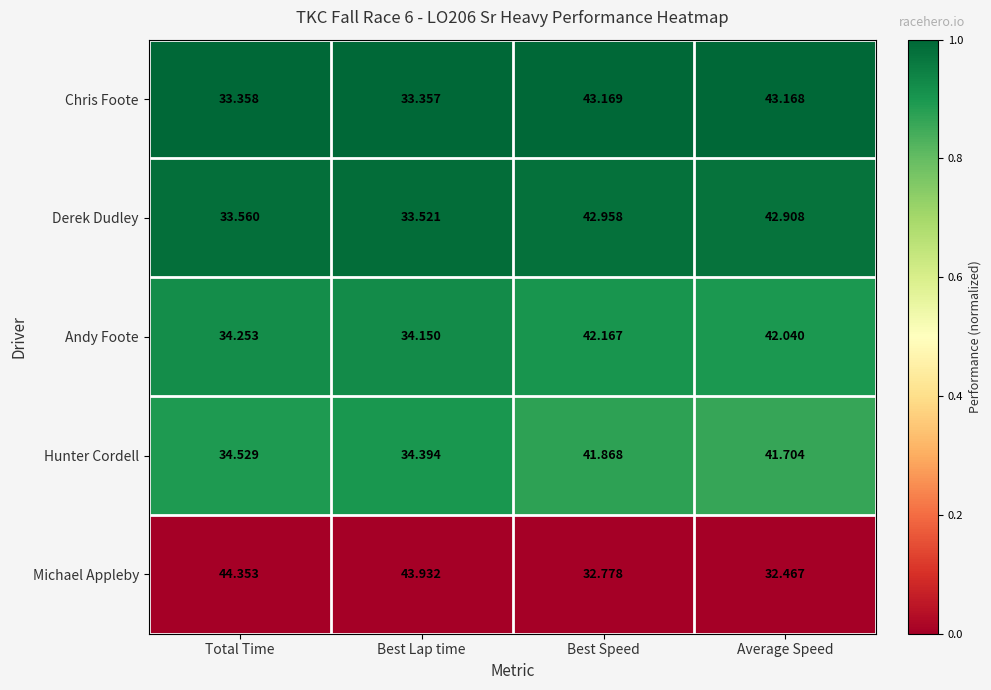

Where does the Hunter Cordell series first go above 41?

Best Speed